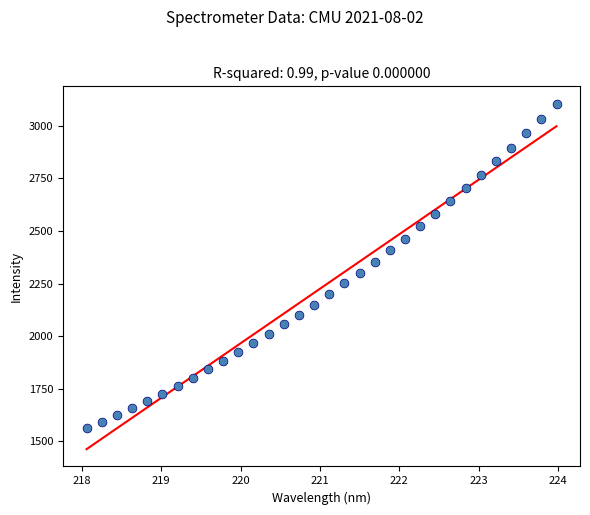

What is the range of Y values (max minus min)?

1539.8